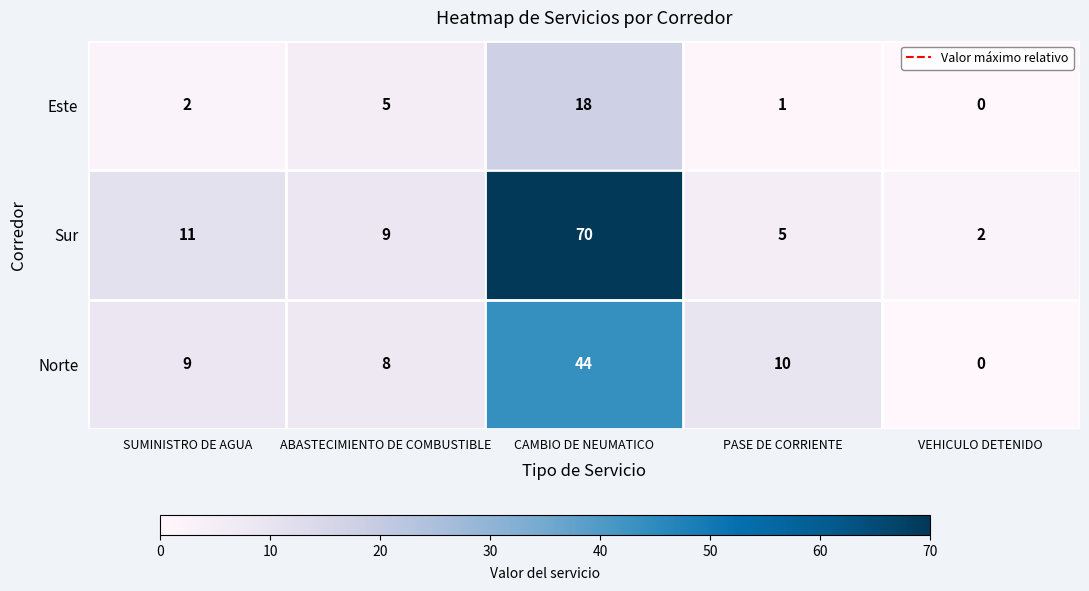

At how many categories does at least one series exceed 40?

1